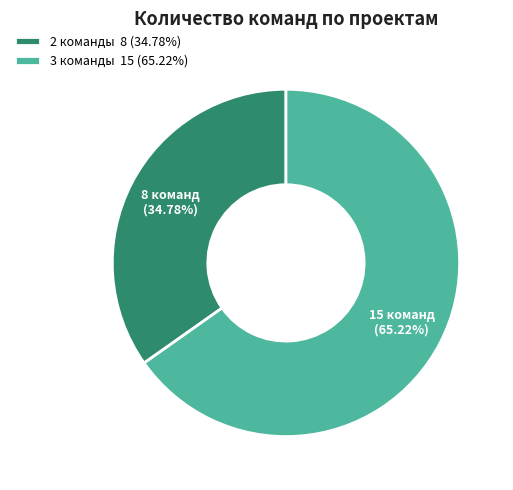

How many slices are in this pie chart?

2